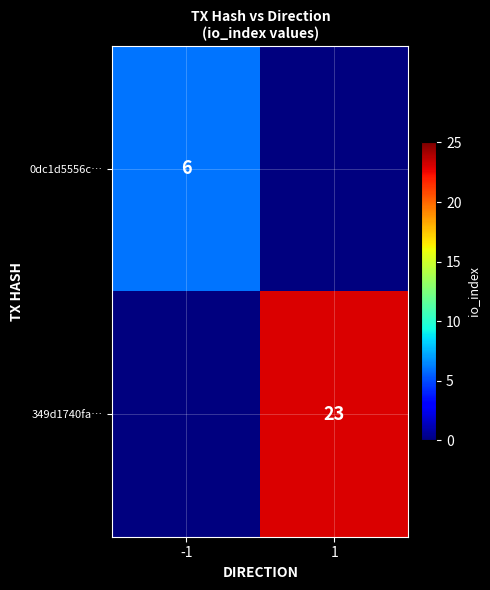

The value of 0dc1d5556c… at -1 is 6. True or false?

True